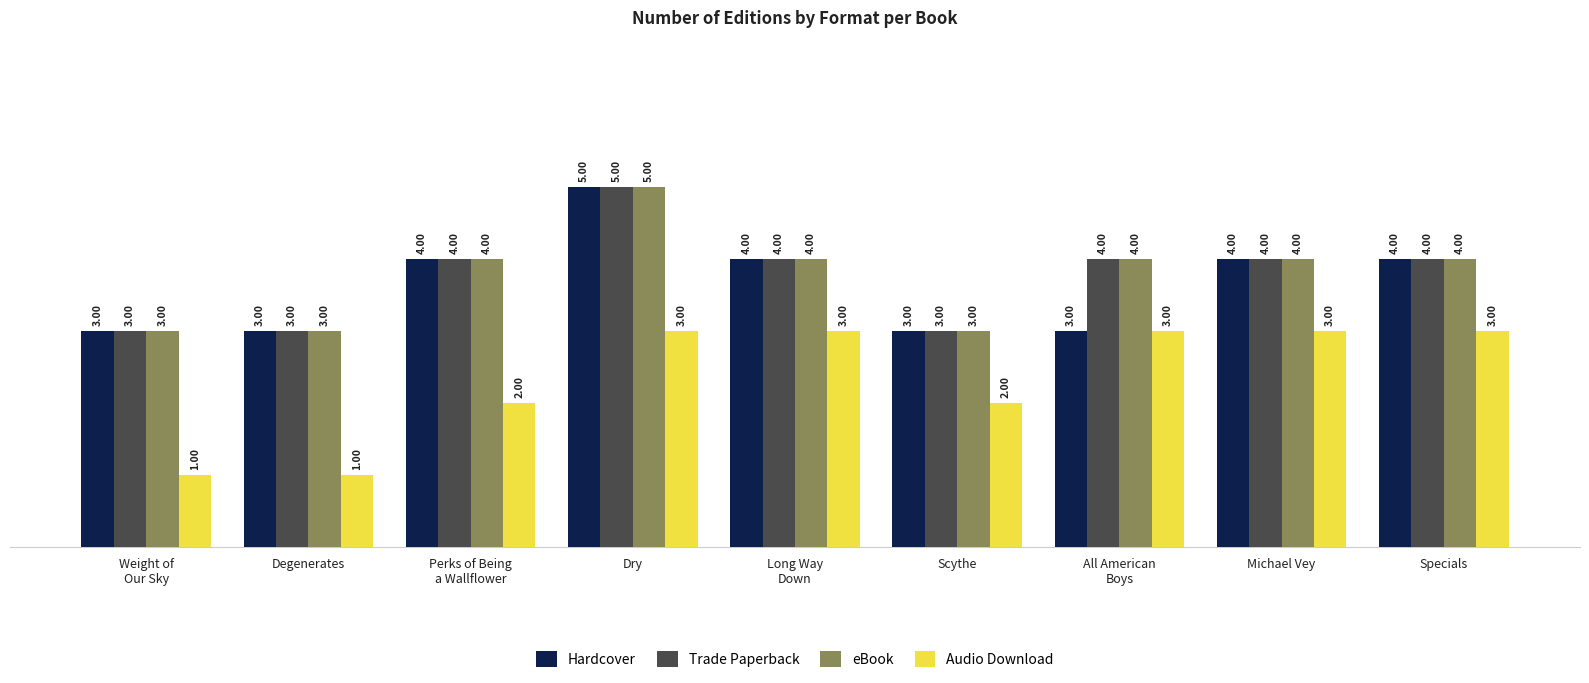

At which category is the sum across all series the highest?

Dry